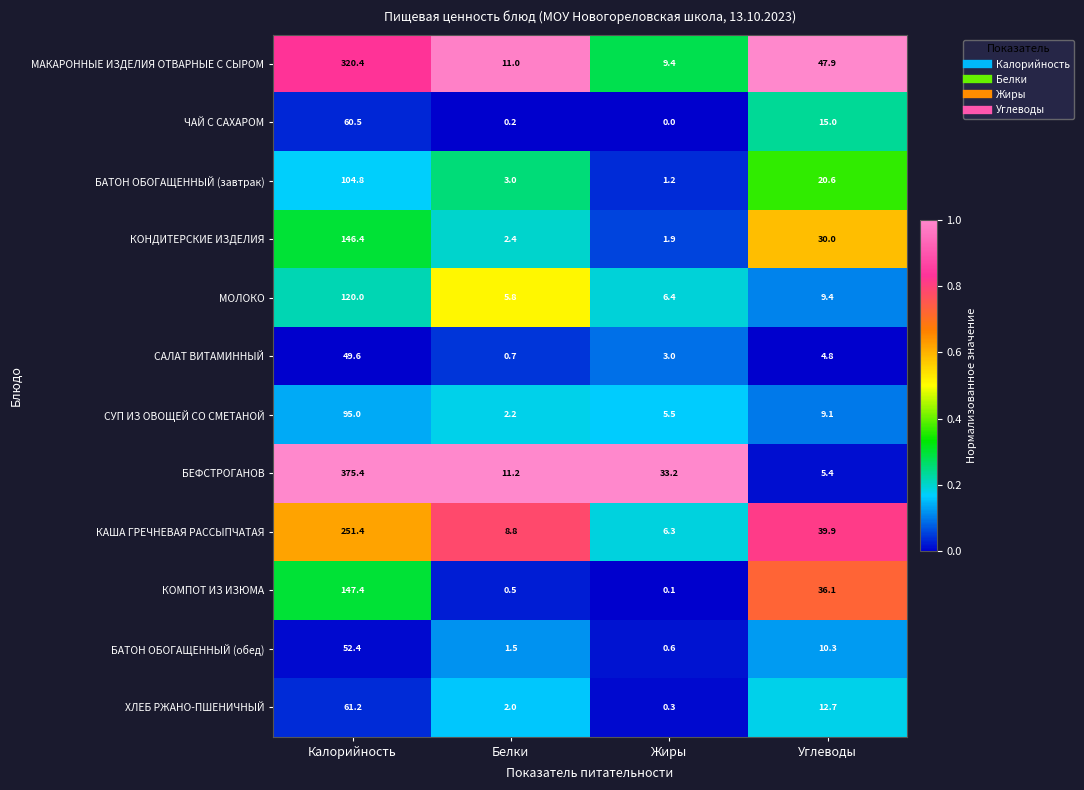

What is the highest value of the МАКАРОННЫЕ ИЗДЕЛИЯ ОТВАРНЫЕ С СЫРОМ series?

320.4